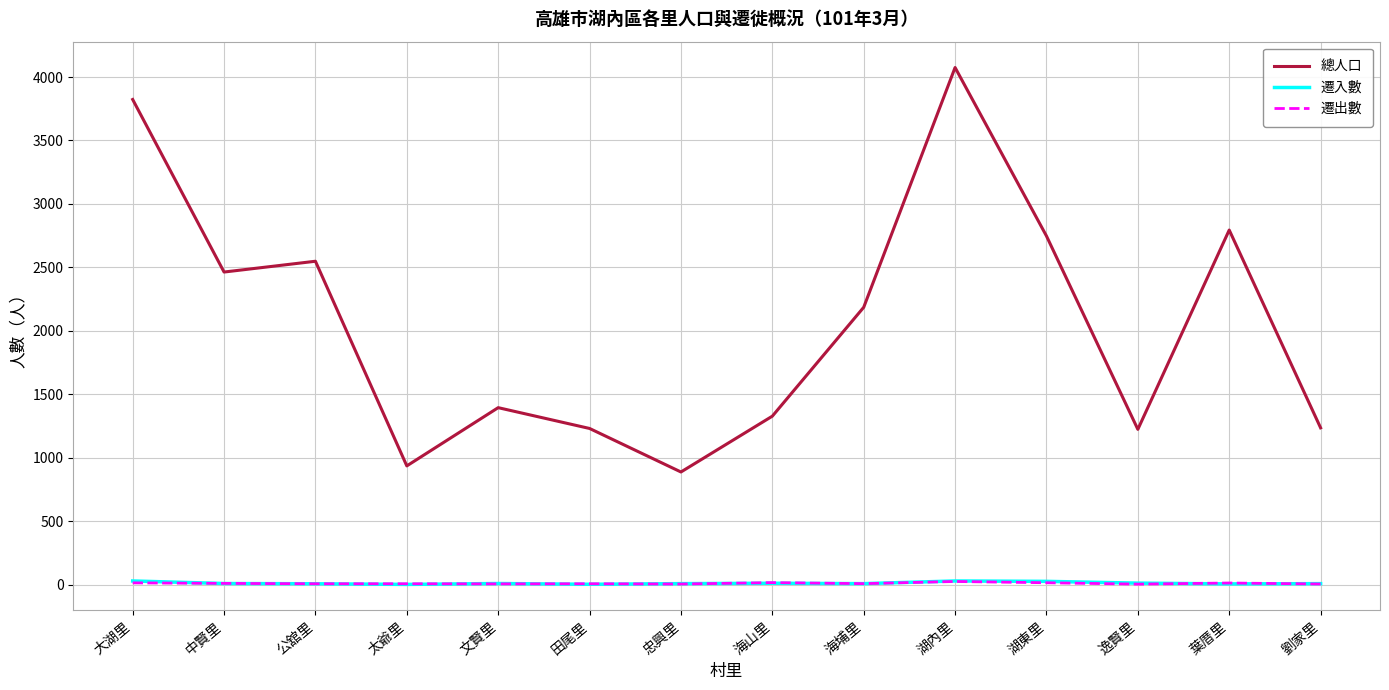

Is this an area chart (filled region under the line)?

No